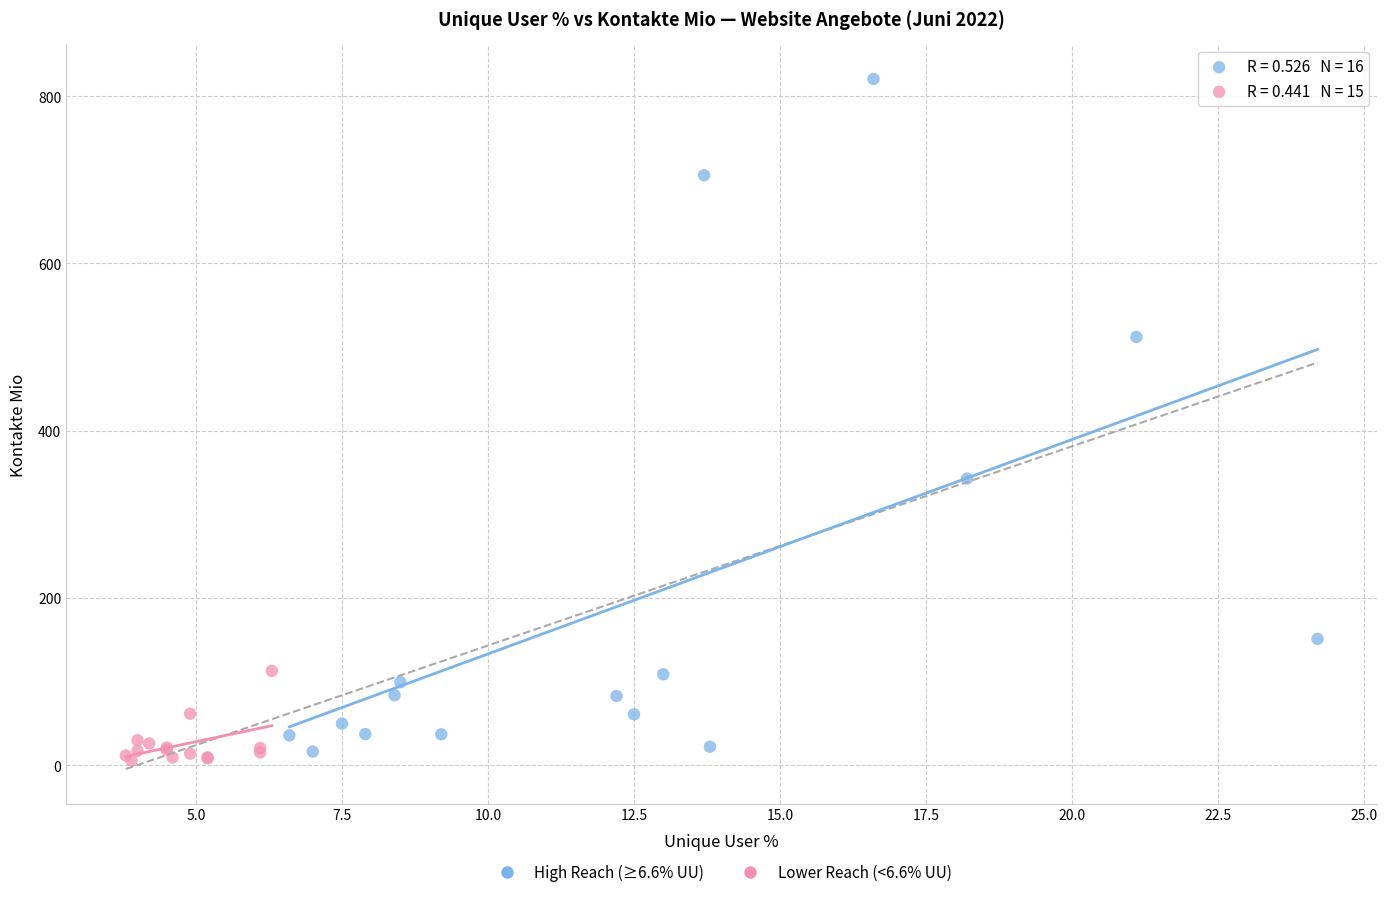

Which series has the largest Y range (max minus min)?

High Reach (≥6.6% UU)